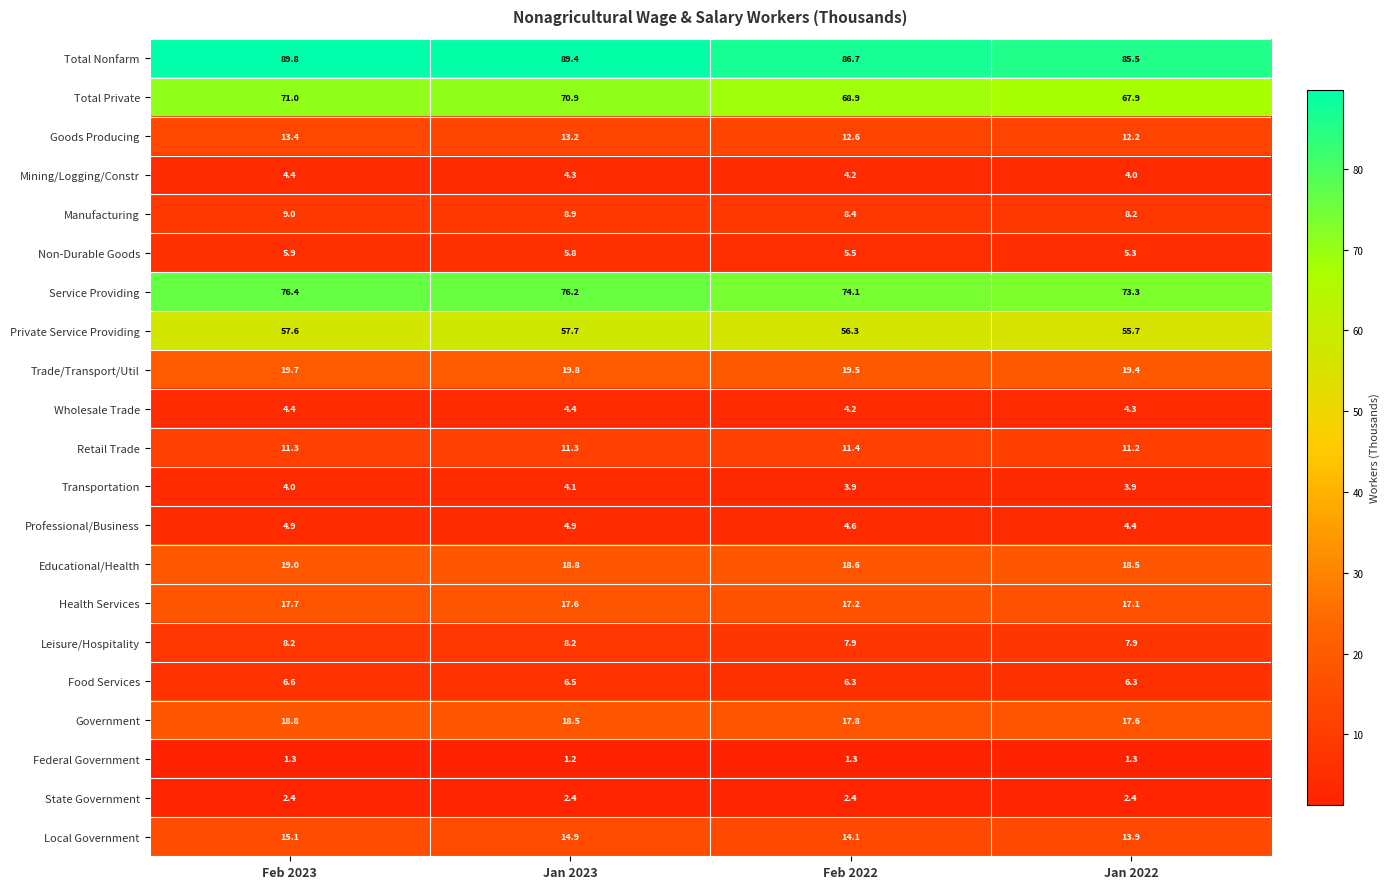

At which category does the chart reach its minimum across all series?

Jan 2023